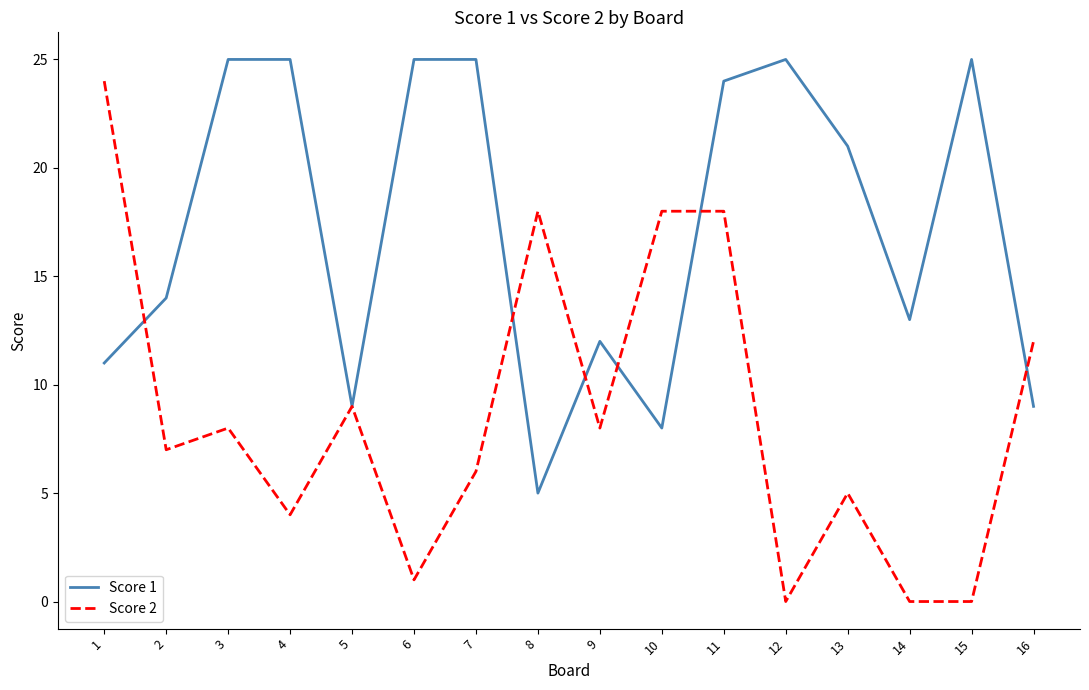

True or false: Score 1 has a value of 5 at 8.

True